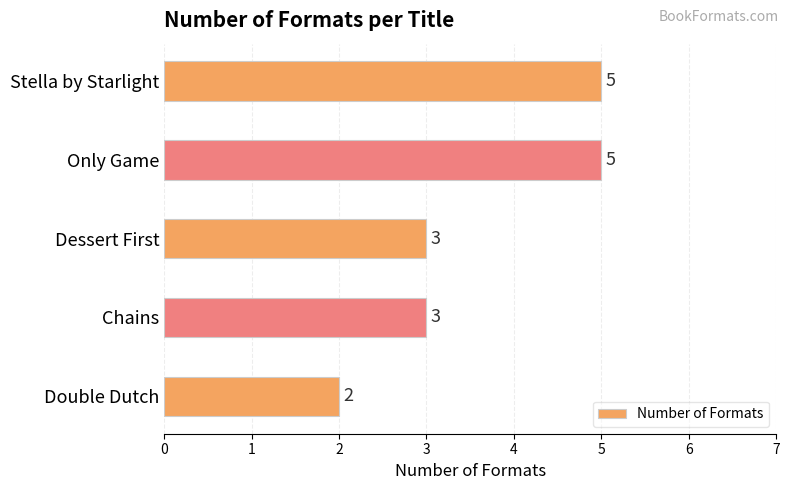

What is the sum of all values?

18